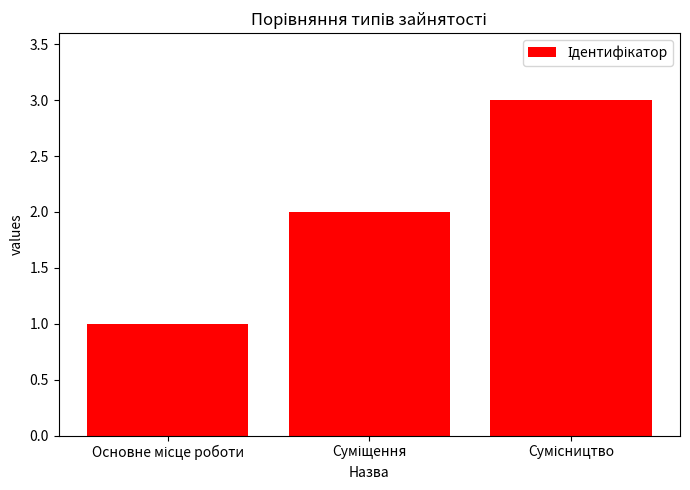

Does the chart contain stacked bars?

No